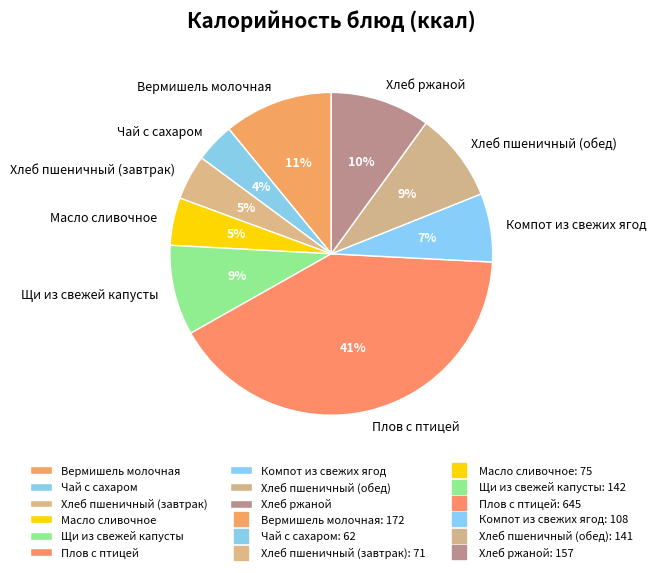

Approximately how many times larger is the value at Щи из свежей капусты compared to Хлеб пшеничный (обед)?

1.0